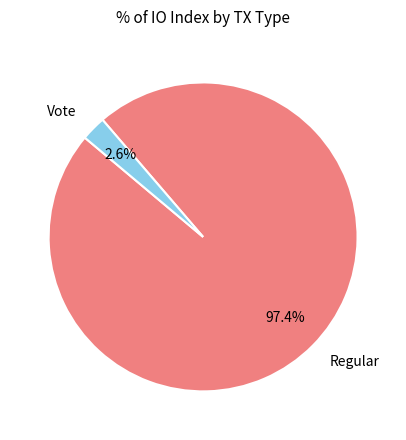

Count the number of slices in the pie.

2